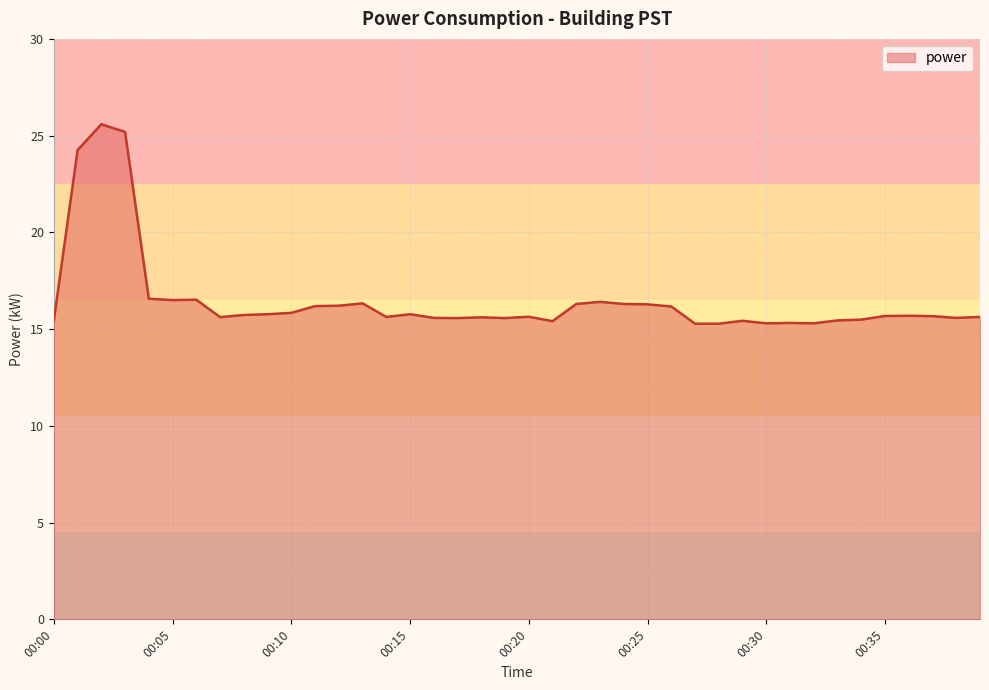

What is the smallest value displayed?

15.3